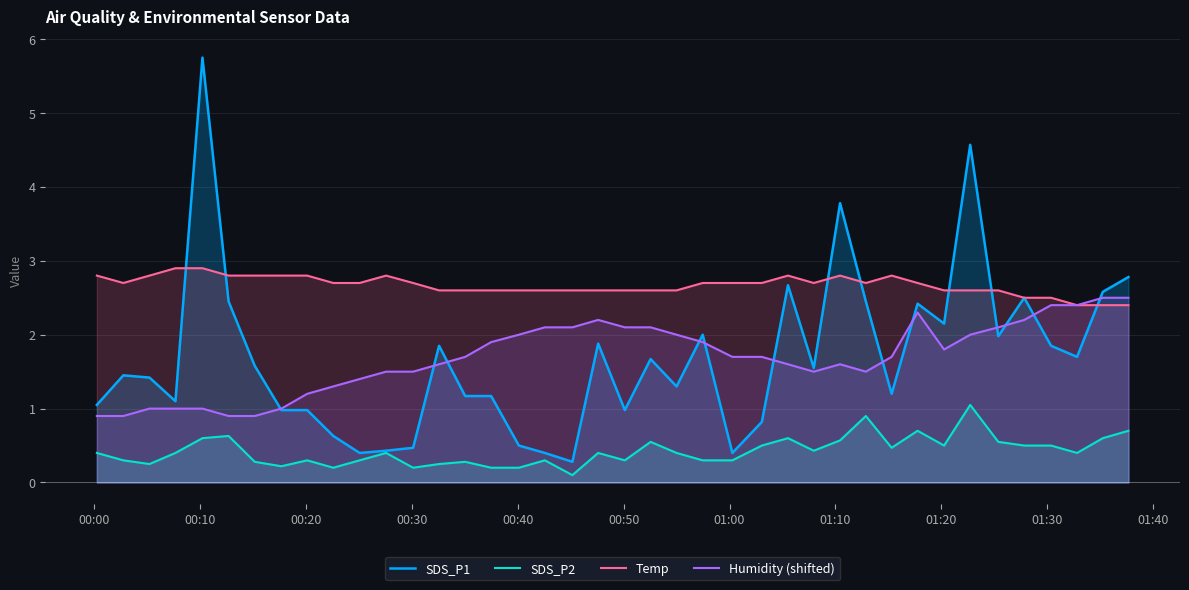

What is the minimum value for Temp?

2.4